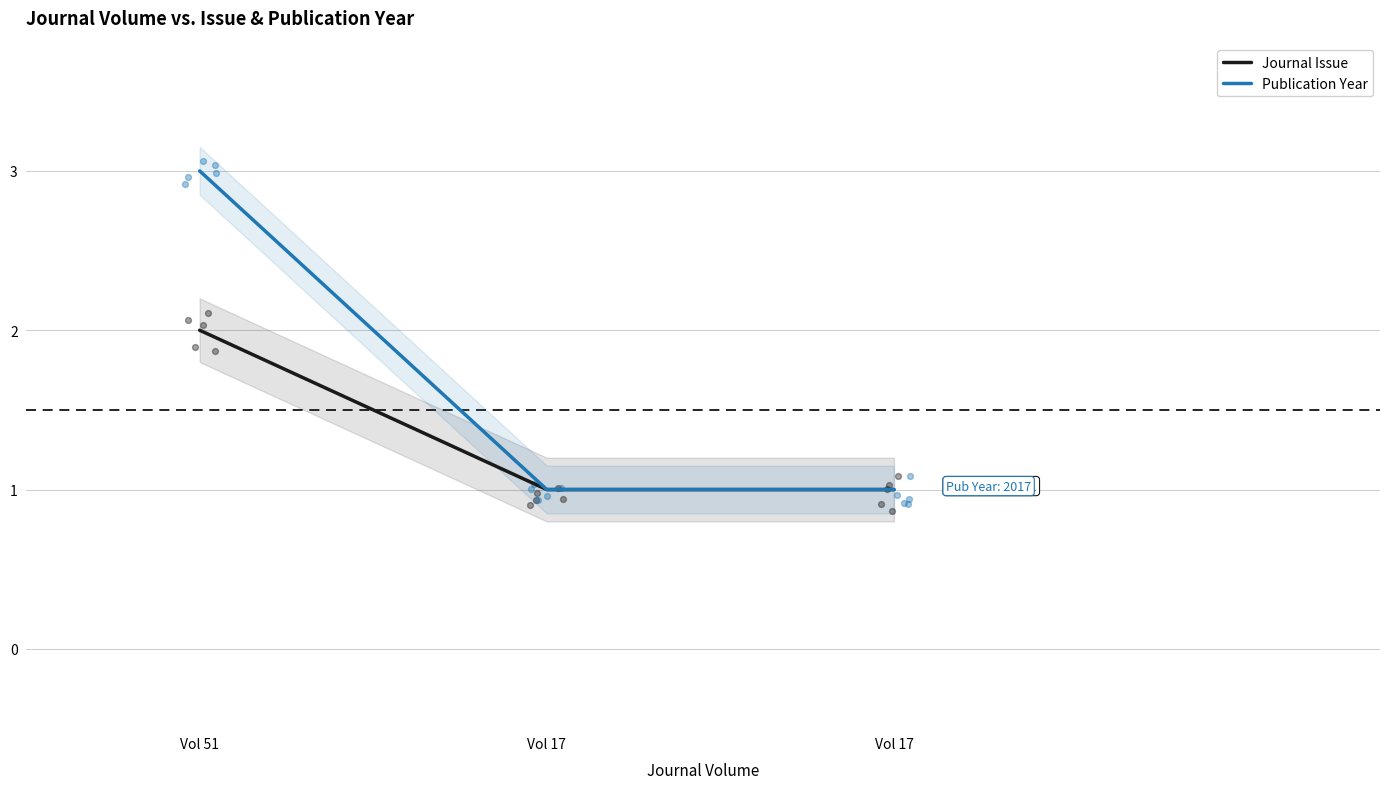

Which series reaches the minimum Y coordinate?

Journal Issue